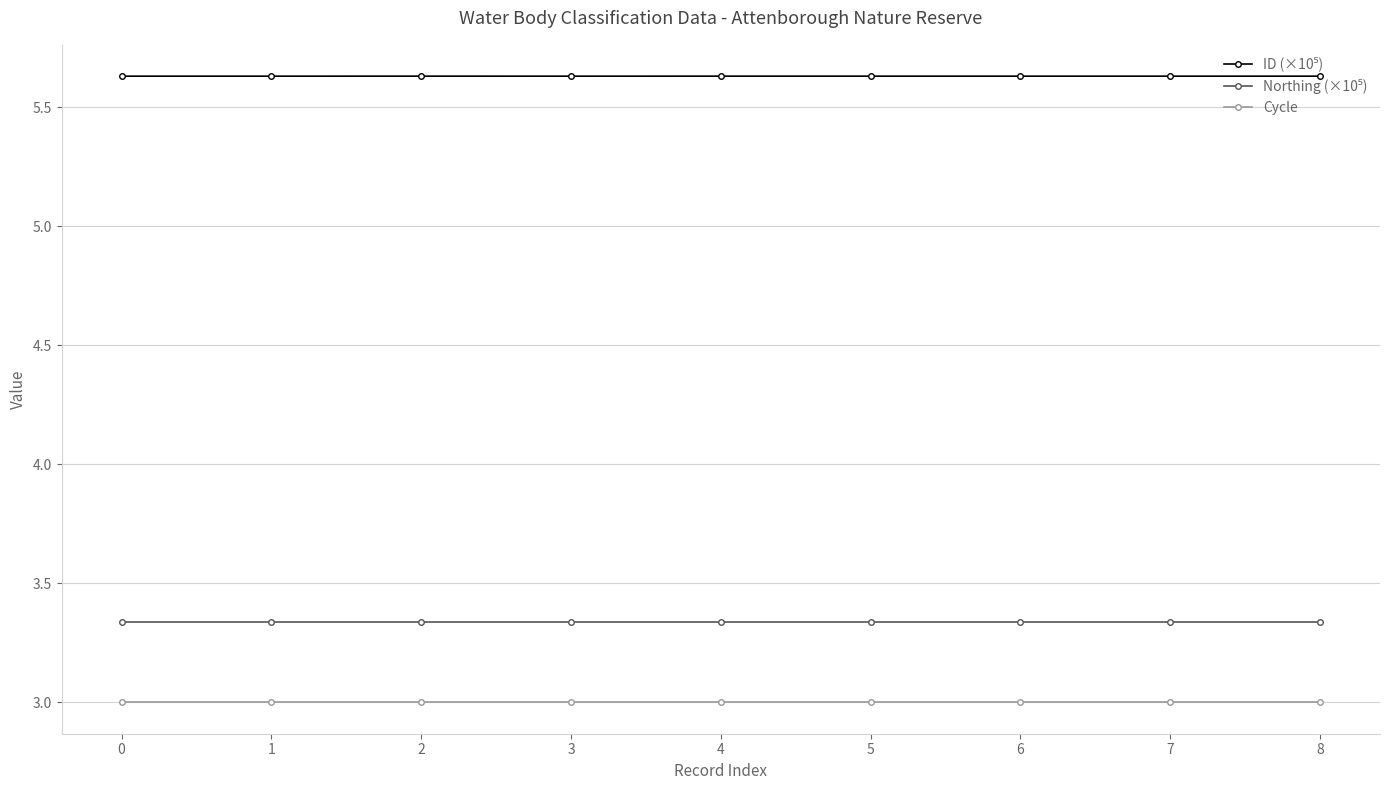

What is the total value across all series at 2?

12.0